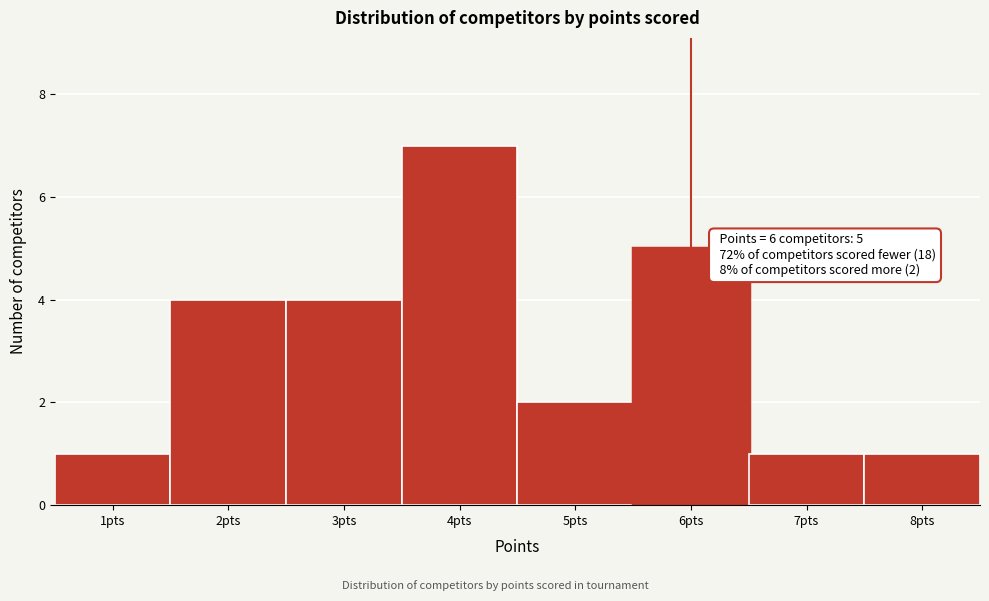

Over which range of the x-axis is the bar tallest?

3.5 to 4.5